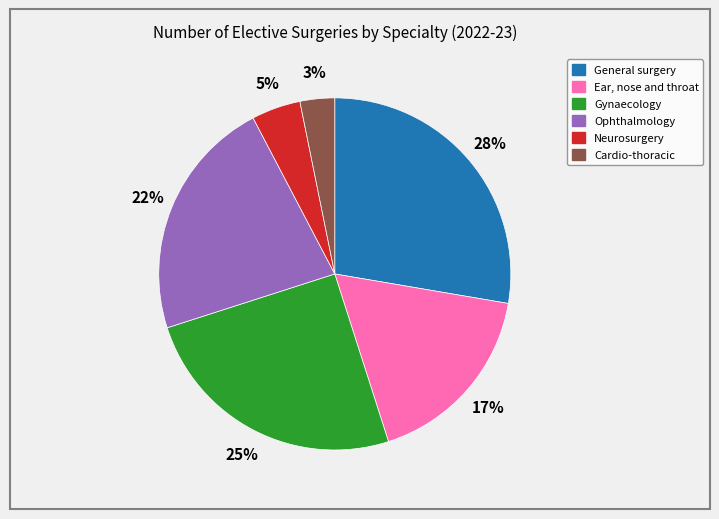

Is the sum of Gynaecology and Ophthalmology greater than half?

No